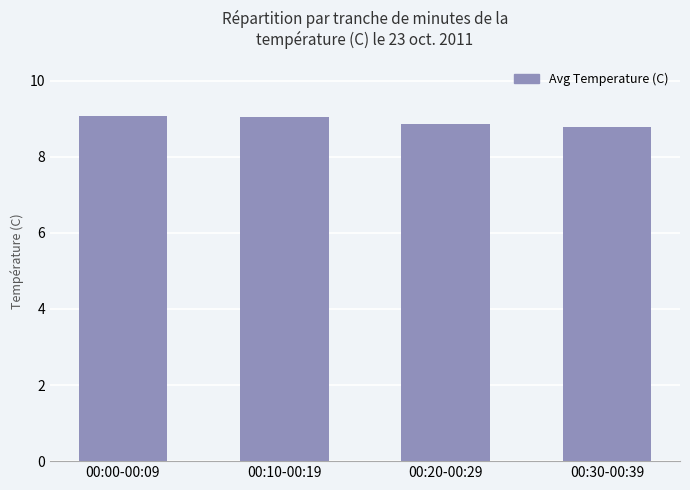

What is the value of the 3rd bar from the left?

8.9